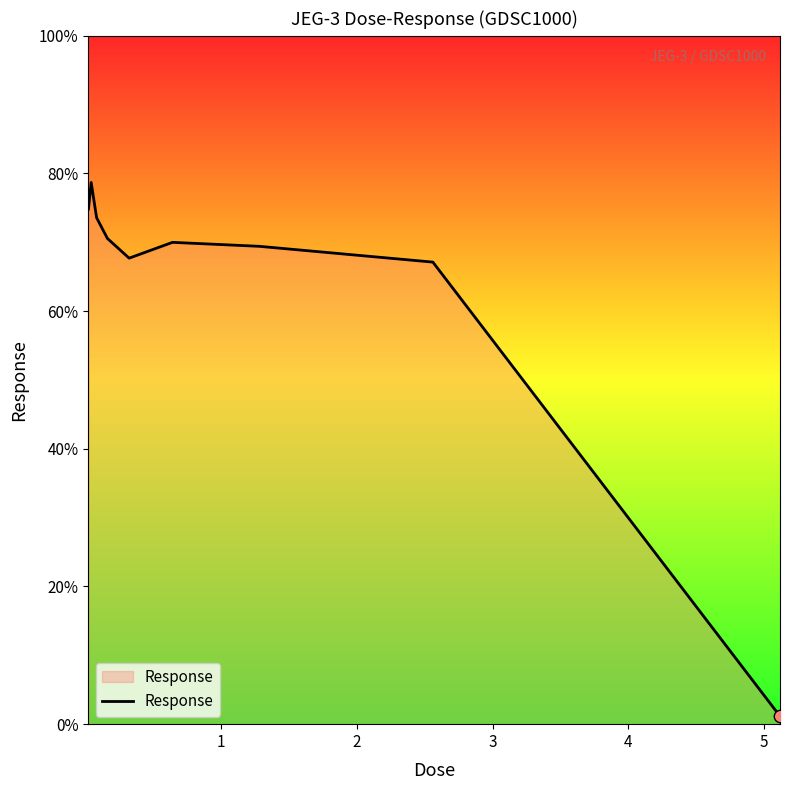

What is the difference between the maximum and minimum values?

77.5